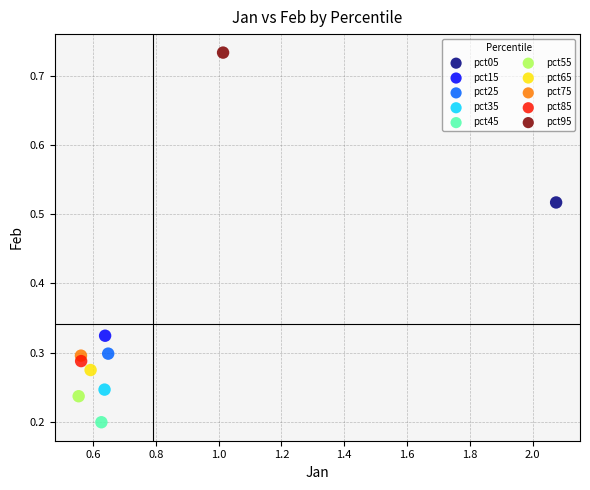

Which series contains the lowest Y value?

pct45